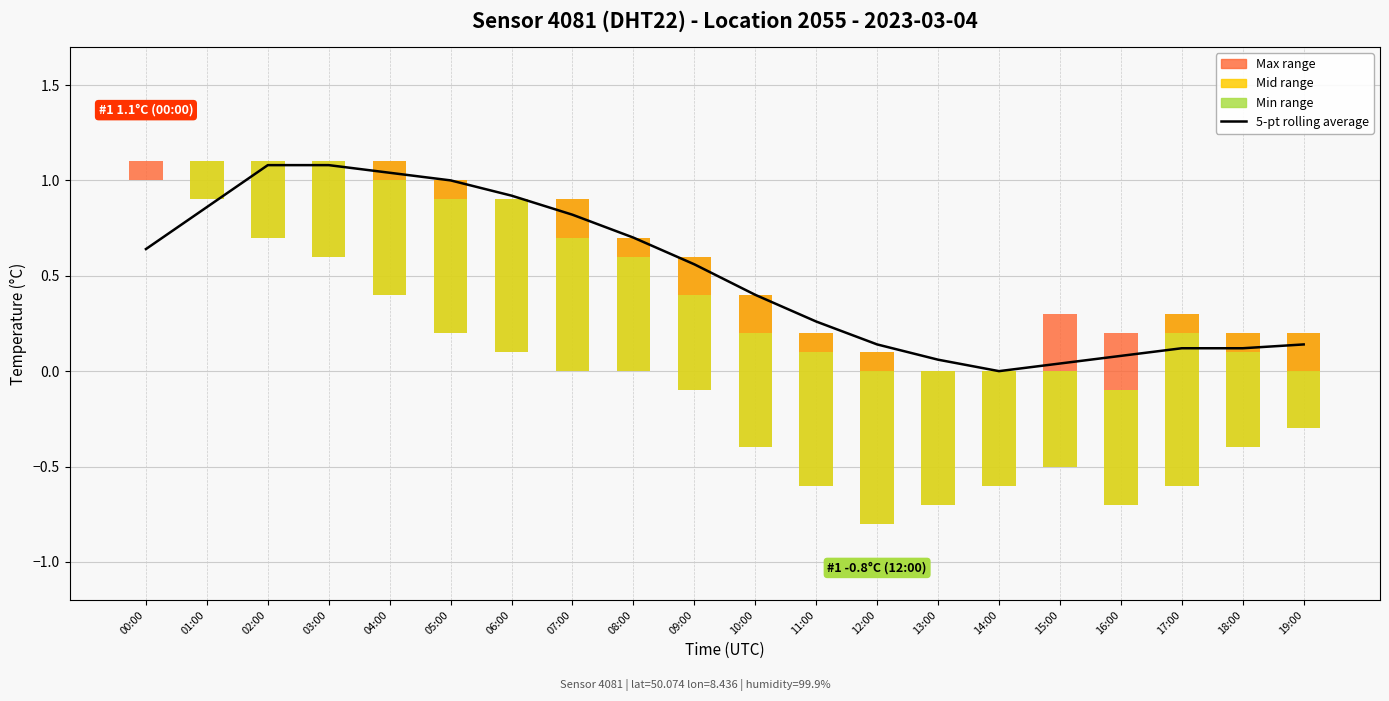

What is the average value of the Mid range series?

0.6